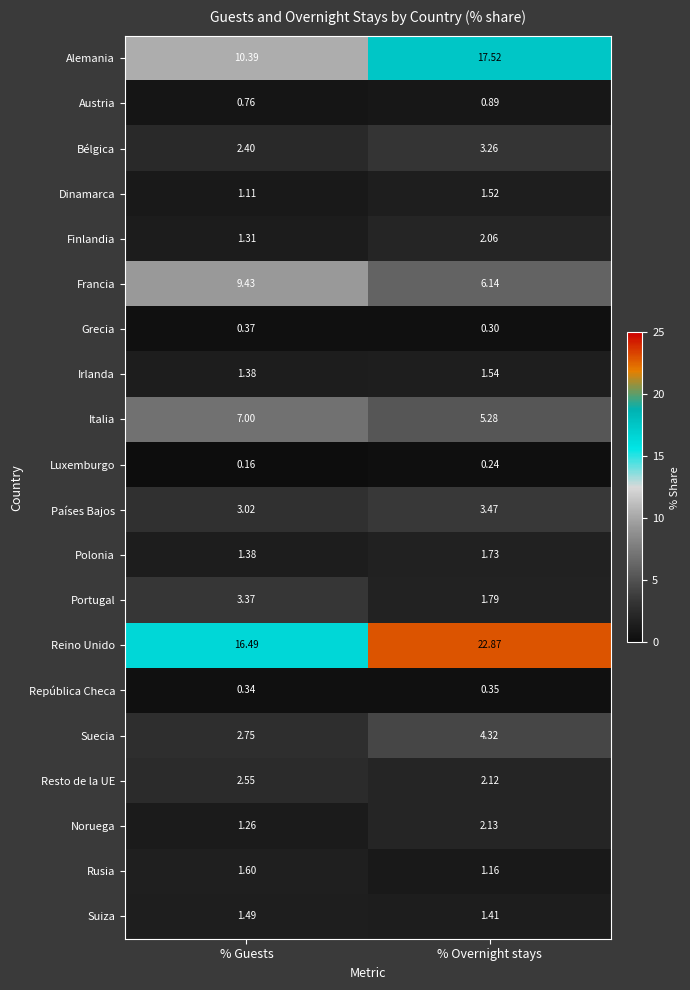

Which series has the largest total across all categories?

Reino Unido